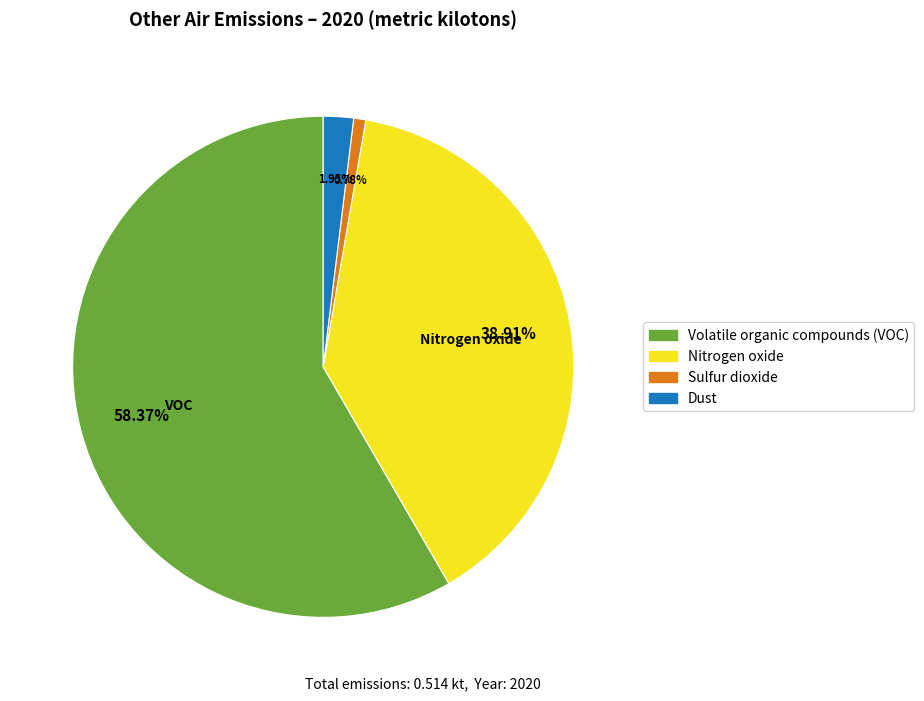

To the nearest percent, what percentage of the pie is Sulfur dioxide?

1%